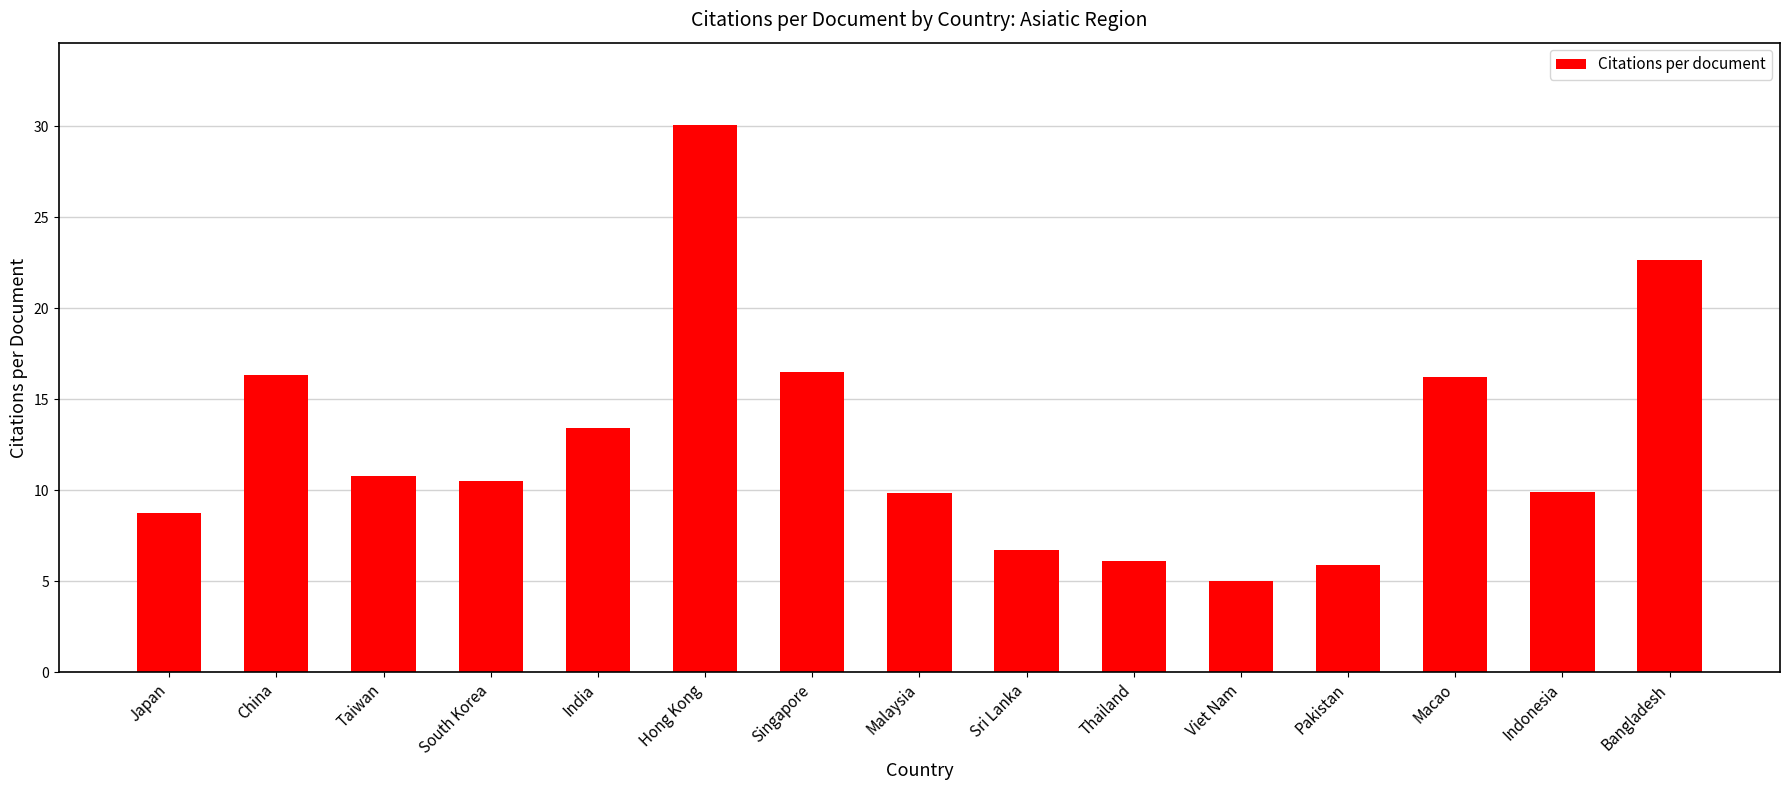

Read the value at Thailand.

6.1